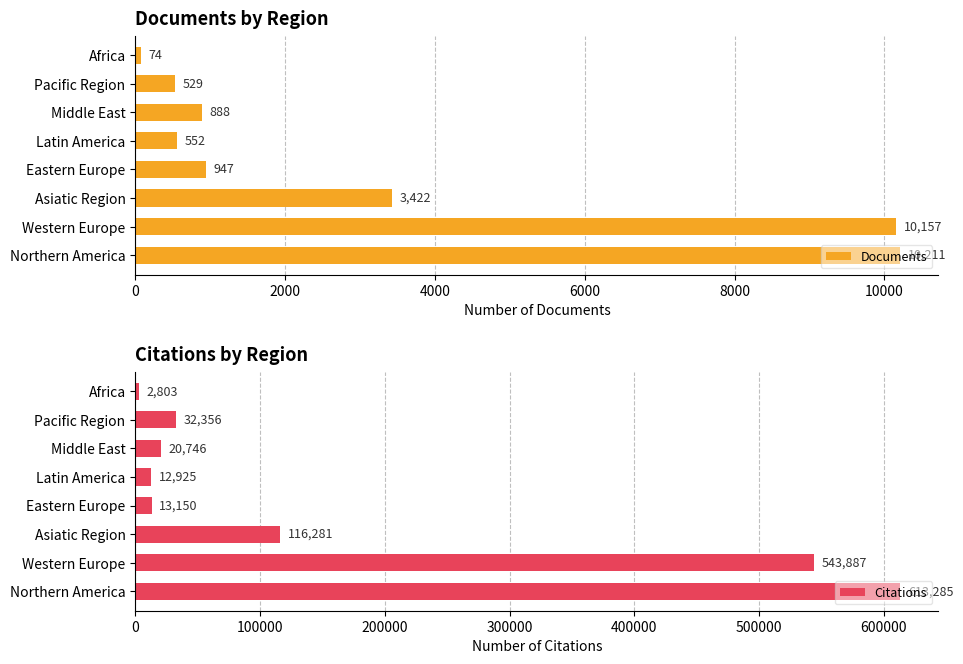

List the series in order of their overall mean, lowest first.

Documents, Citations